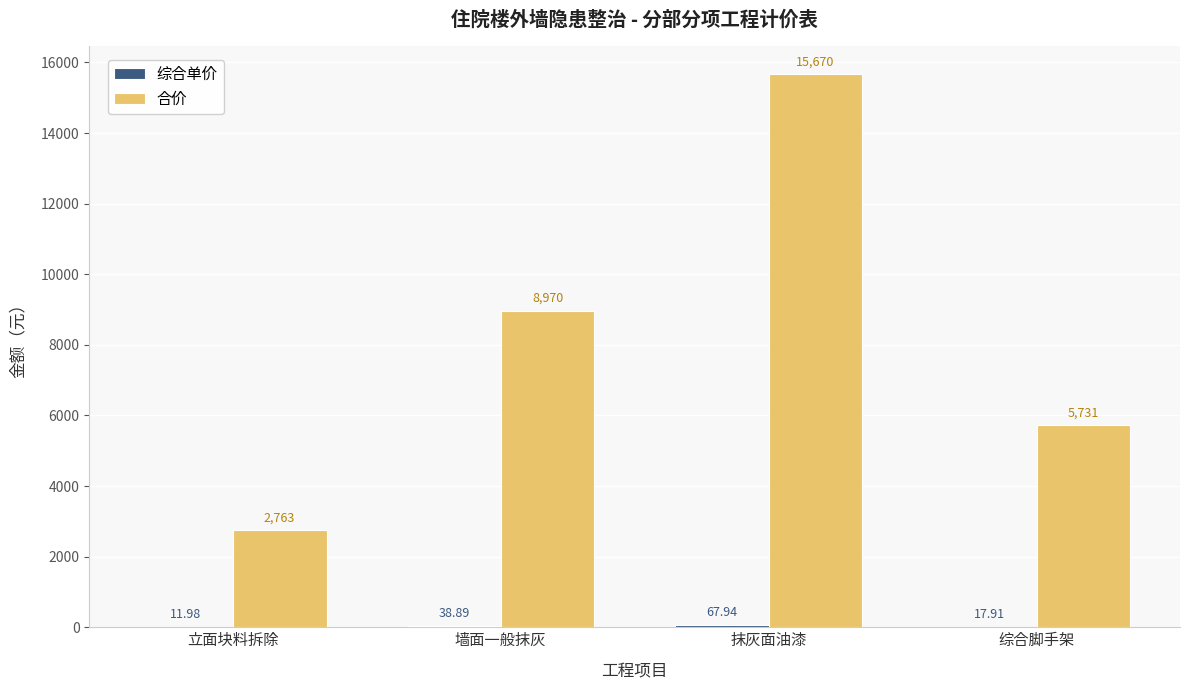

How many groups of bars are there?

4